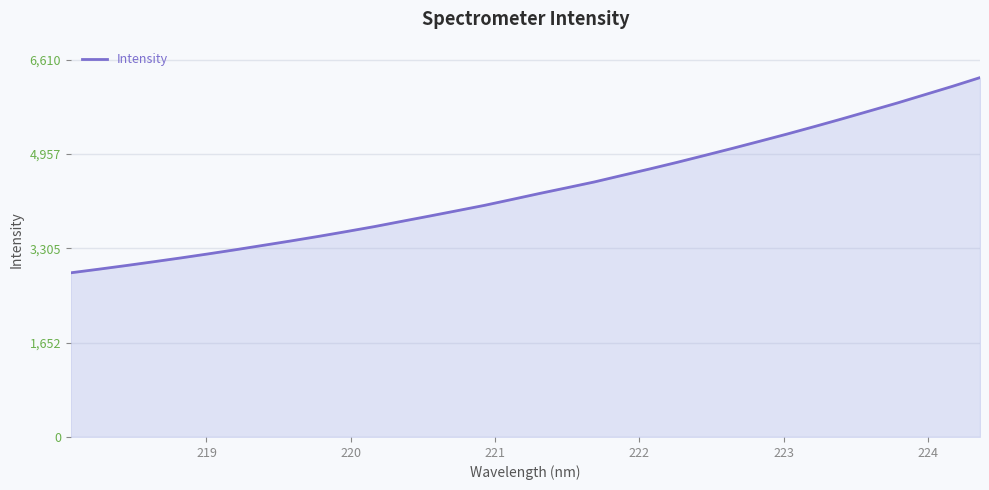

What is the smallest value displayed?

2876.2